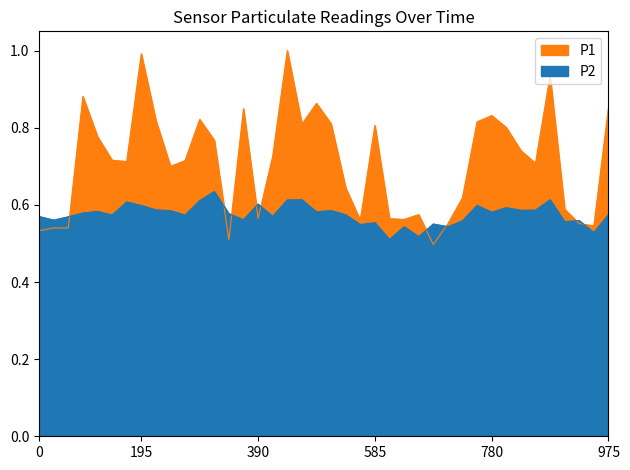

After their last crossing, which series has the higher values: P1 or P2?

P1